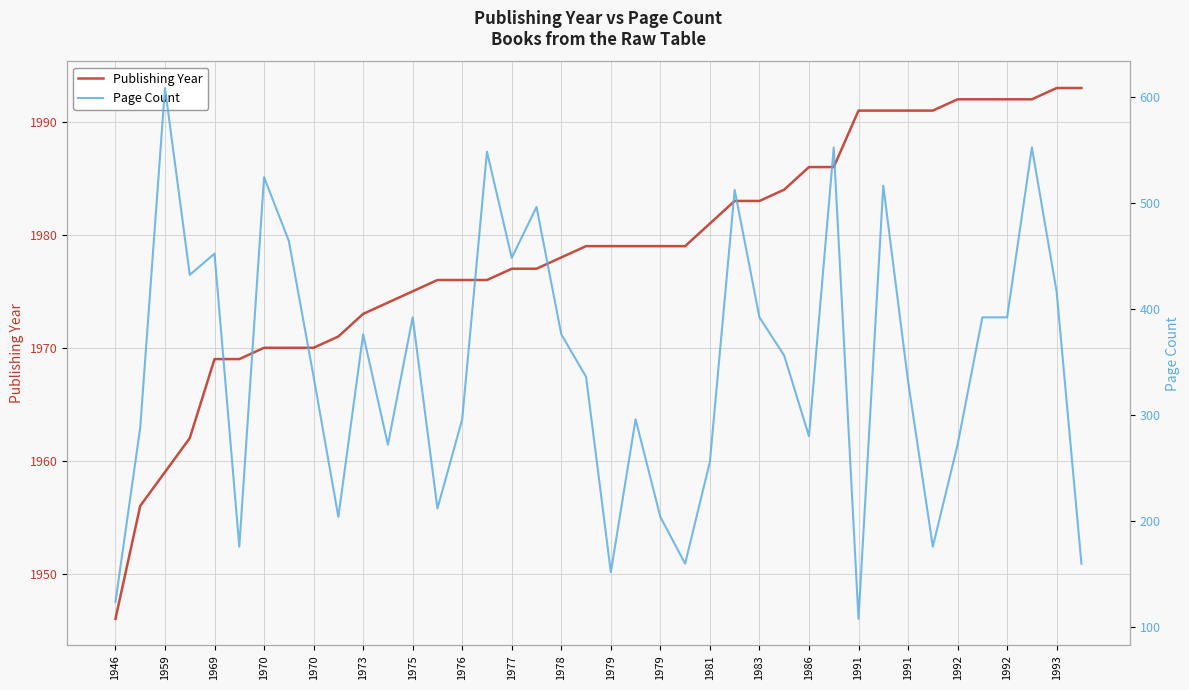

Is it true that Publishing Year equals 1993 at 39?

True